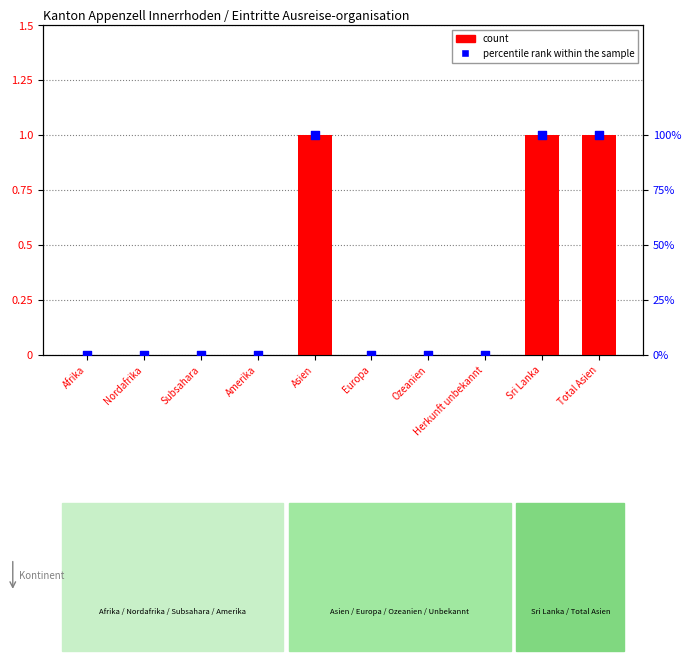

Which series has the largest total across all categories?

percentile rank within the sample